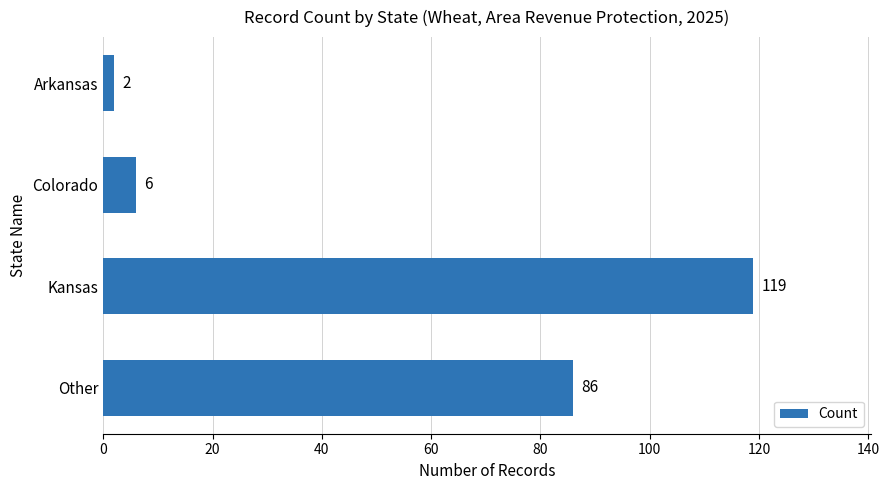

What is the change in value from Kansas to Other?

-33